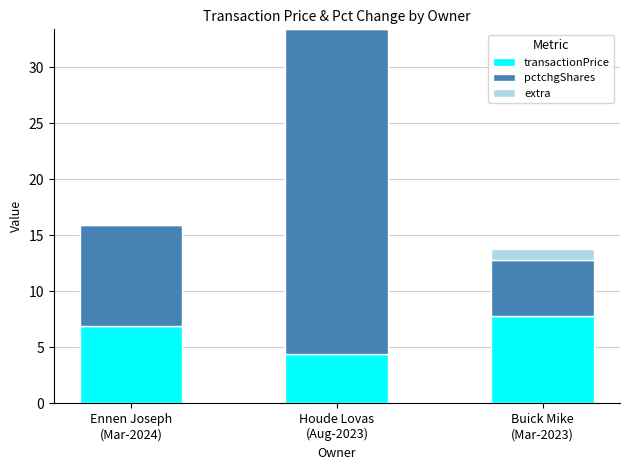

What is the sum of all transactionPrice values?

19.1